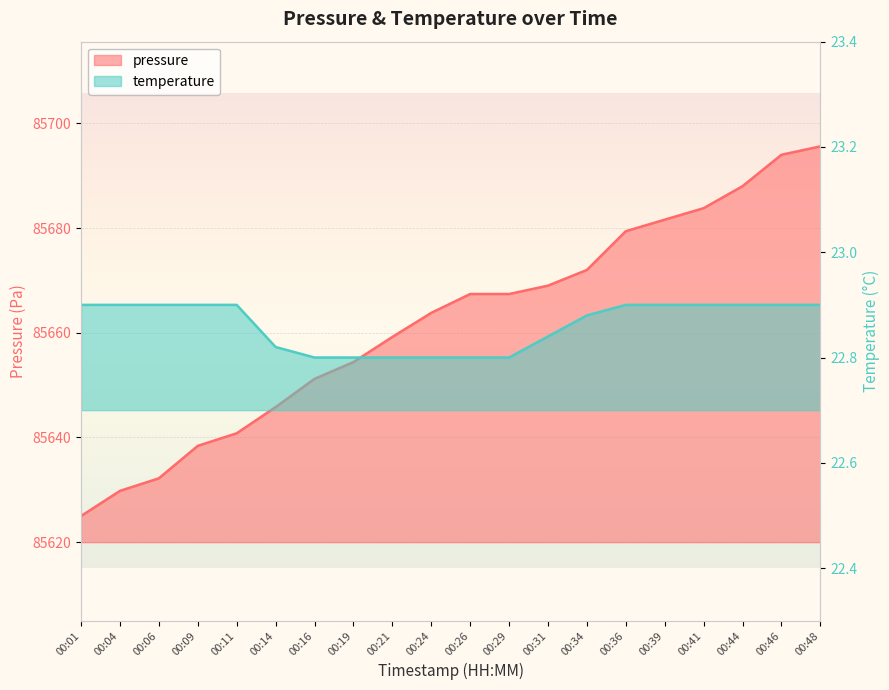

True or false: temperature and pressure cross at least once.

False